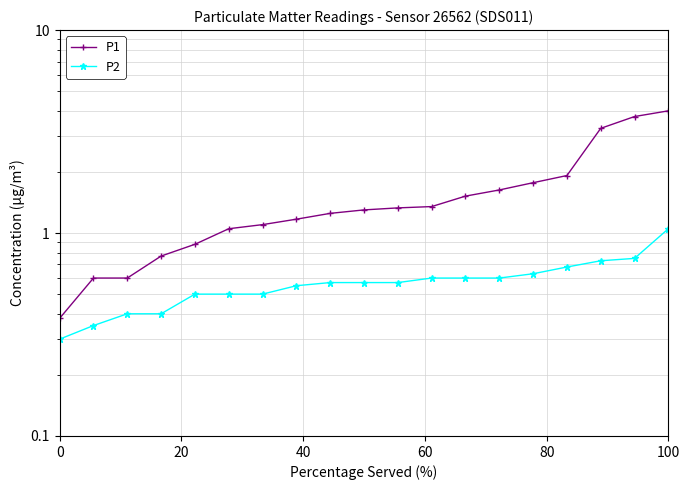

How many categories are shown in the chart?

19